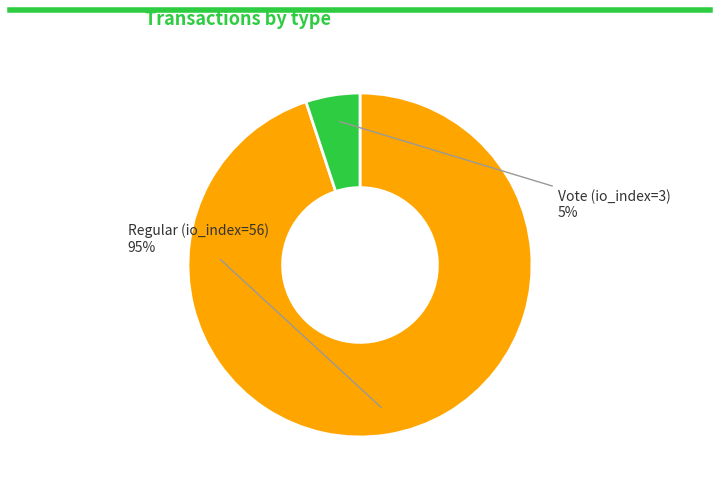

True or false: Vote (io_index=3) accounts for 5% of the total.

True